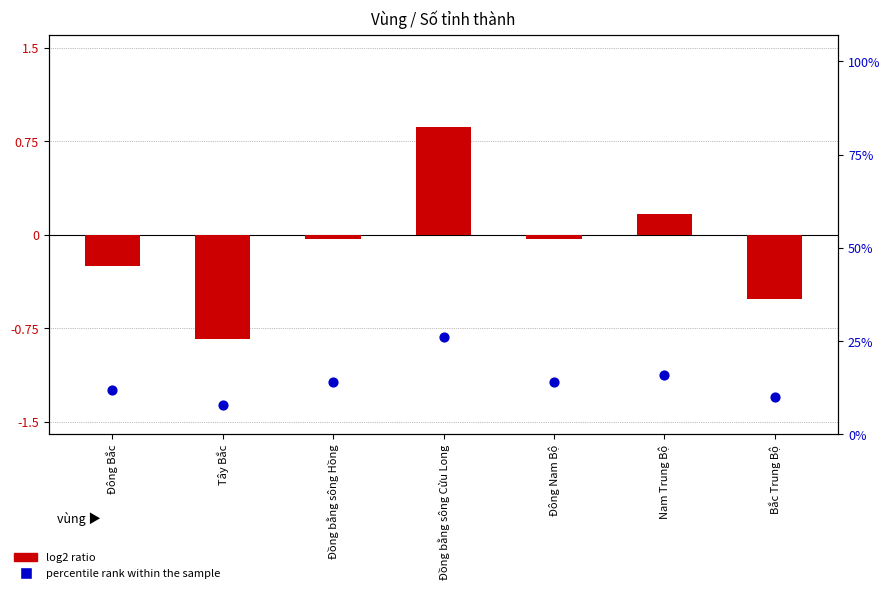

What are all the series names shown in the legend?

log2 ratio, percentile rank within the sample